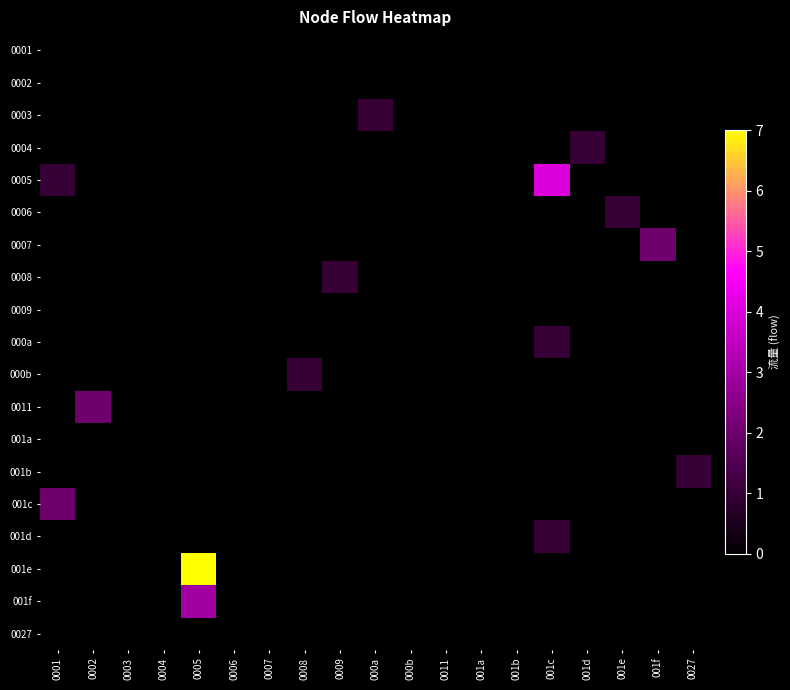

Reading right to left, what are all the values shown in this chart?

0001: 0027=0	001f=0	001e=0	001d=0	001c=0	001b=0	001a=0	0011=0	000b=0	000a=0	0009=0	0008=0	0007=0	0006=0	0005=0	0004=0	0003=0	0002=0	0001=0
0002: 0027=0	001f=0	001e=0	001d=0	001c=0	001b=0	001a=0	0011=0	000b=0	000a=0	0009=0	0008=0	0007=0	0006=0	0005=0	0004=0	0003=0	0002=0	0001=0
0003: 0027=0	001f=0	001e=0	001d=0	001c=0	001b=0	001a=0	0011=0	000b=0	000a=1	0009=0	0008=0	0007=0	0006=0	0005=0	0004=0	0003=0	0002=0	0001=0
0004: 0027=0	001f=0	001e=0	001d=1	001c=0	001b=0	001a=0	0011=0	000b=0	000a=0	0009=0	0008=0	0007=0	0006=0	0005=0	0004=0	0003=0	0002=0	0001=0
0005: 0027=0	001f=0	001e=0	001d=0	001c=4	001b=0	001a=0	0011=0	000b=0	000a=0	0009=0	0008=0	0007=0	0006=0	0005=0	0004=0	0003=0	0002=0	0001=1
0006: 0027=0	001f=0	001e=1	001d=0	001c=0	001b=0	001a=0	0011=0	000b=0	000a=0	0009=0	0008=0	0007=0	0006=0	0005=0	0004=0	0003=0	0002=0	0001=0
0007: 0027=0	001f=2	001e=0	001d=0	001c=0	001b=0	001a=0	0011=0	000b=0	000a=0	0009=0	0008=0	0007=0	0006=0	0005=0	0004=0	0003=0	0002=0	0001=0
0008: 0027=0	001f=0	001e=0	001d=0	001c=0	001b=0	001a=0	0011=0	000b=0	000a=0	0009=1	0008=0	0007=0	0006=0	0005=0	0004=0	0003=0	0002=0	0001=0
0009: 0027=0	001f=0	001e=0	001d=0	001c=0	001b=0	001a=0	0011=0	000b=0	000a=0	0009=0	0008=0	0007=0	0006=0	0005=0	0004=0	0003=0	0002=0	0001=0
000a: 0027=0	001f=0	001e=0	001d=0	001c=1	001b=0	001a=0	0011=0	000b=0	000a=0	0009=0	0008=0	0007=0	0006=0	0005=0	0004=0	0003=0	0002=0	0001=0
000b: 0027=0	001f=0	001e=0	001d=0	001c=0	001b=0	001a=0	0011=0	000b=0	000a=0	0009=0	0008=1	0007=0	0006=0	0005=0	0004=0	0003=0	0002=0	0001=0
0011: 0027=0	001f=0	001e=0	001d=0	001c=0	001b=0	001a=0	0011=0	000b=0	000a=0	0009=0	0008=0	0007=0	0006=0	0005=0	0004=0	0003=0	0002=2	0001=0
001a: 0027=0	001f=0	001e=0	001d=0	001c=0	001b=0	001a=0	0011=0	000b=0	000a=0	0009=0	0008=0	0007=0	0006=0	0005=0	0004=0	0003=0	0002=0	0001=0
001b: 0027=1	001f=0	001e=0	001d=0	001c=0	001b=0	001a=0	0011=0	000b=0	000a=0	0009=0	0008=0	0007=0	0006=0	0005=0	0004=0	0003=0	0002=0	0001=0
001c: 0027=0	001f=0	001e=0	001d=0	001c=0	001b=0	001a=0	0011=0	000b=0	000a=0	0009=0	0008=0	0007=0	0006=0	0005=0	0004=0	0003=0	0002=0	0001=2
001d: 0027=0	001f=0	001e=0	001d=0	001c=1	001b=0	001a=0	0011=0	000b=0	000a=0	0009=0	0008=0	0007=0	0006=0	0005=0	0004=0	0003=0	0002=0	0001=0
001e: 0027=0	001f=0	001e=0	001d=0	001c=0	001b=0	001a=0	0011=0	000b=0	000a=0	0009=0	0008=0	0007=0	0006=0	0005=7	0004=0	0003=0	0002=0	0001=0
001f: 0027=0	001f=0	001e=0	001d=0	001c=0	001b=0	001a=0	0011=0	000b=0	000a=0	0009=0	0008=0	0007=0	0006=0	0005=3	0004=0	0003=0	0002=0	0001=0
0027: 0027=0	001f=0	001e=0	001d=0	001c=0	001b=0	001a=0	0011=0	000b=0	000a=0	0009=0	0008=0	0007=0	0006=0	0005=0	0004=0	0003=0	0002=0	0001=0